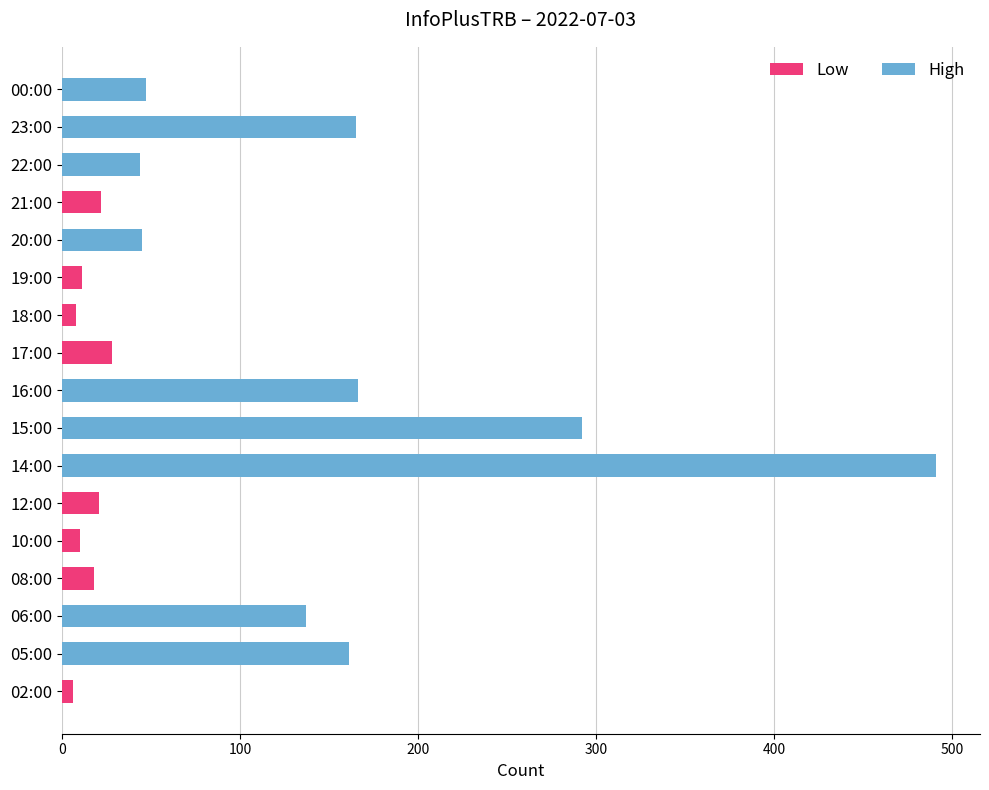

At which category does the chart reach its peak across all series?

14:00